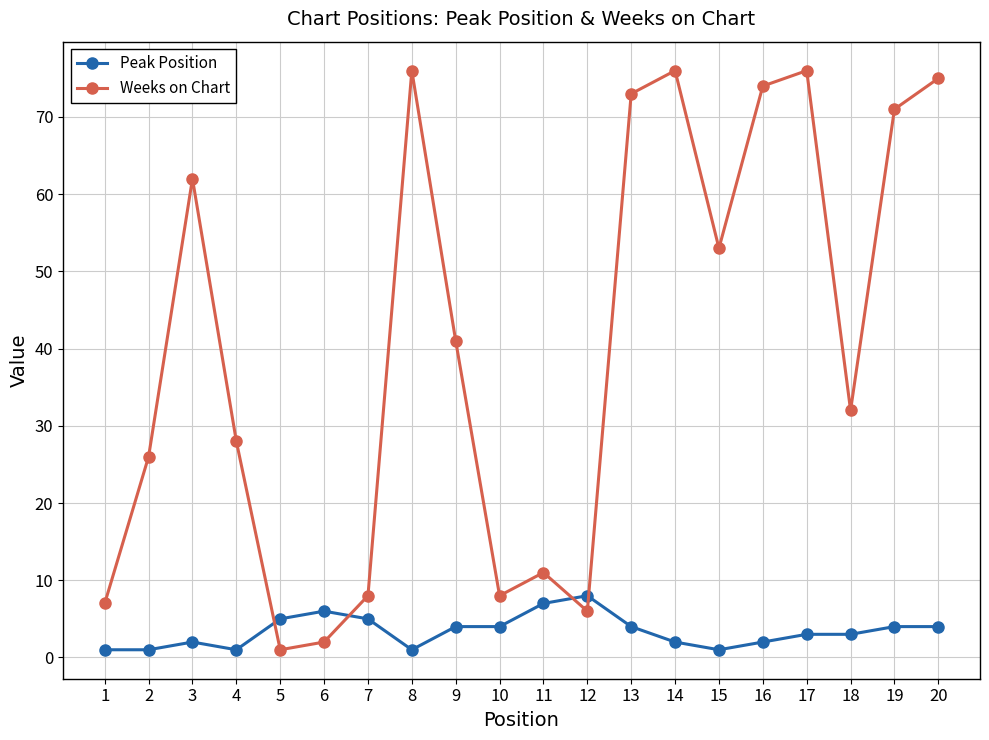

Reading left to right, transcribe all the data shown in this chart.

Peak Position: 1=1	2=1	3=2	4=1	5=5	6=6	7=5	8=1	9=4	10=4	11=7	12=8	13=4	14=2	15=1	16=2	17=3	18=3	19=4	20=4
Weeks on Chart: 1=7	2=26	3=62	4=28	5=1	6=2	7=8	8=76	9=41	10=8	11=11	12=6	13=73	14=76	15=53	16=74	17=76	18=32	19=71	20=75